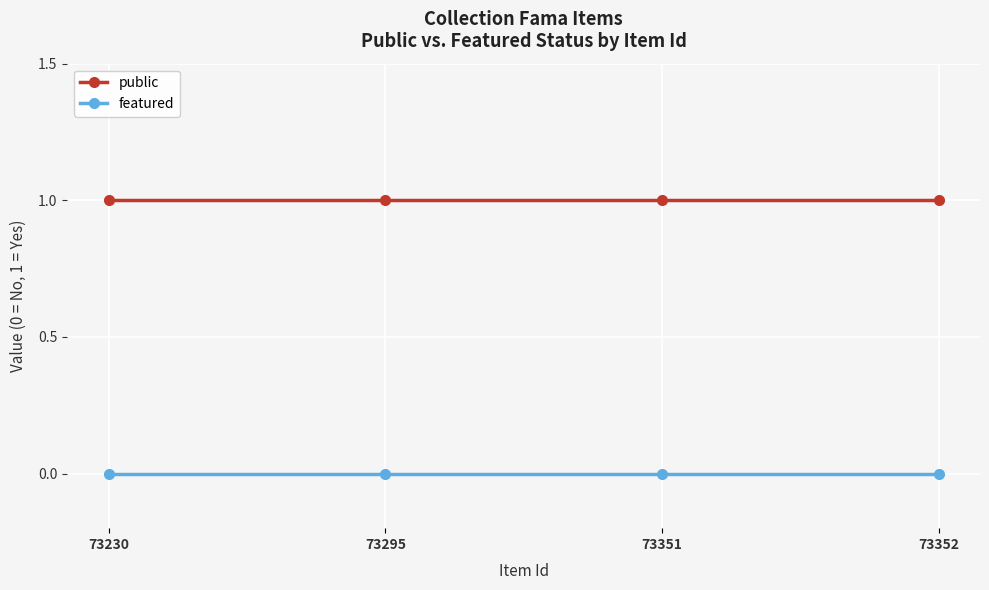

What is the maximum value shown in the chart?

1